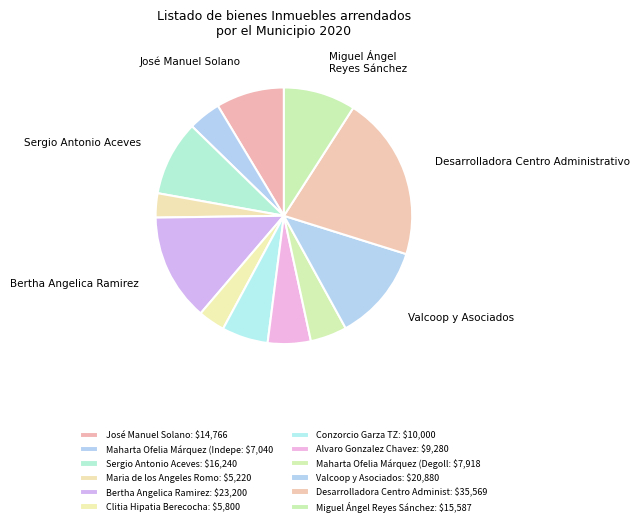

Count the number of slices in the pie.

12